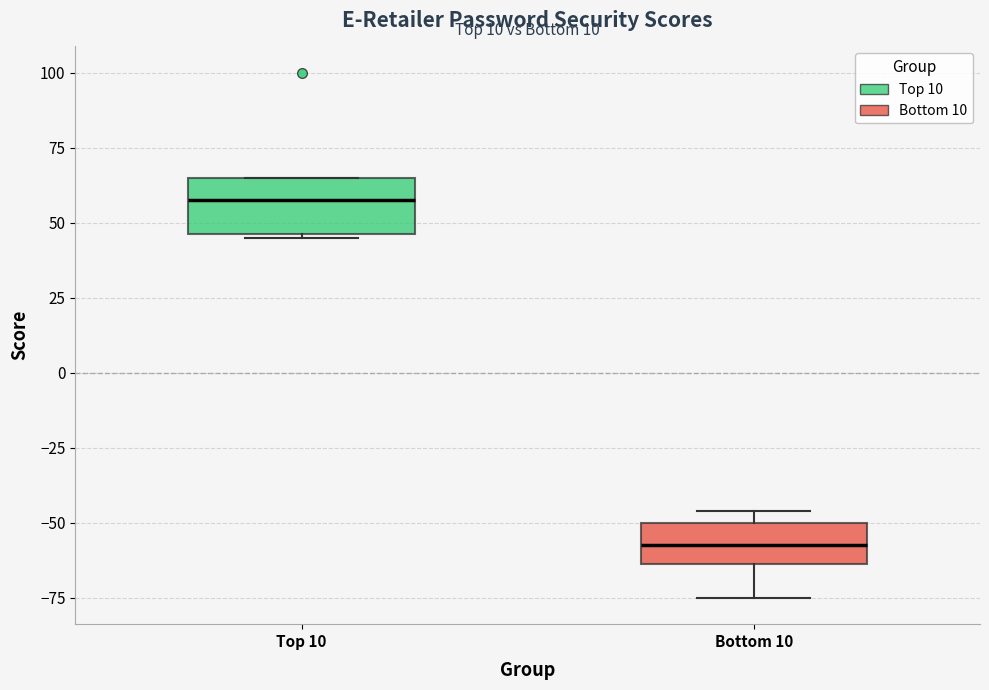

Which box's median line is the lowest?

Bottom 10